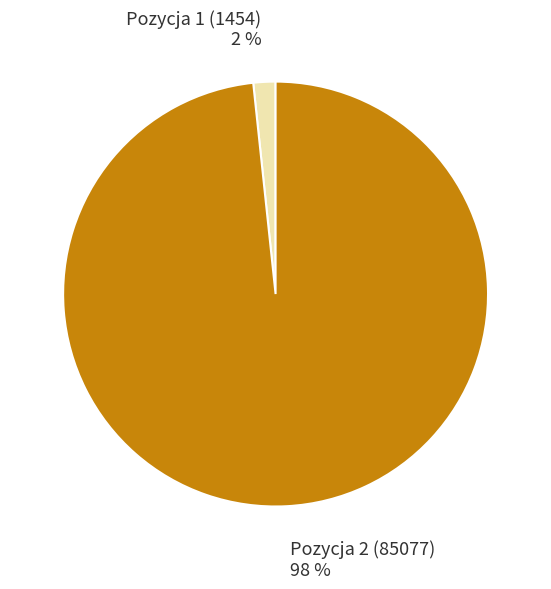

Combined, do Pozycja 1 (1454) and Pozycja 2 (85077) account for over 50%?

Yes